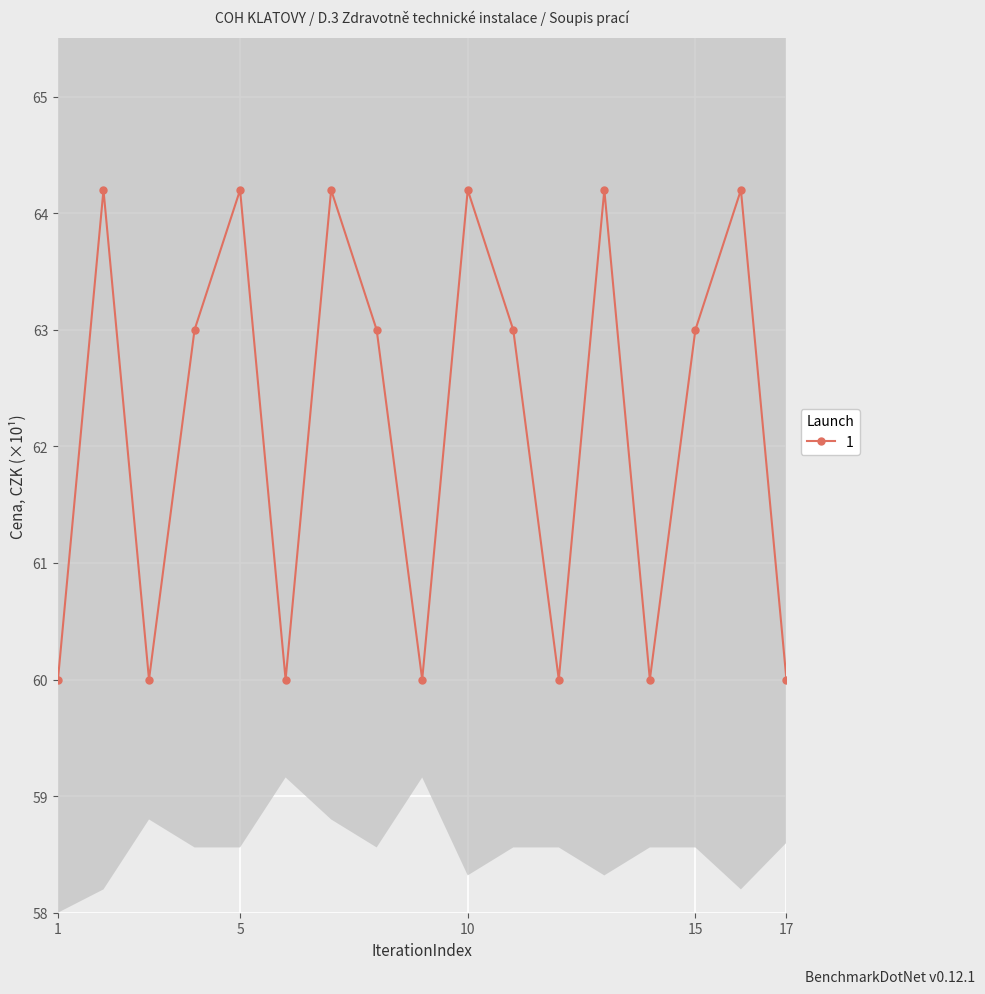

Is this an area chart (filled region under the line)?

No